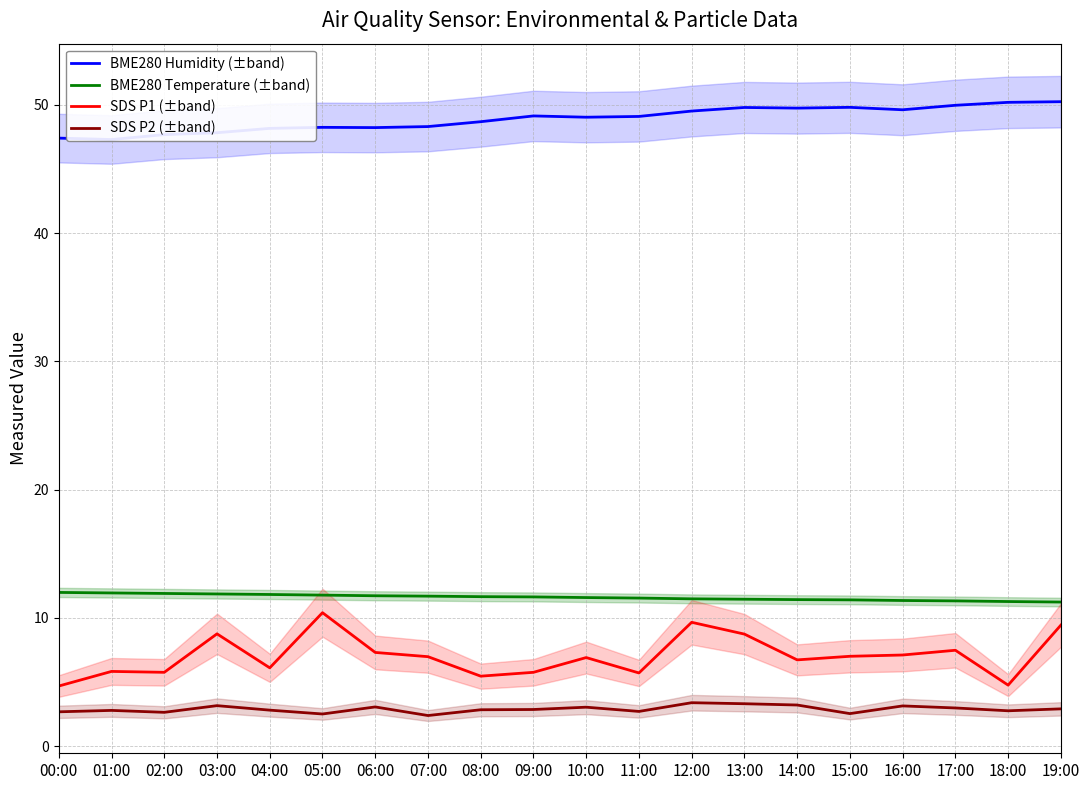

True or false: SDS P2 (±band) and BME280 Humidity (±band) intersect in this chart.

False